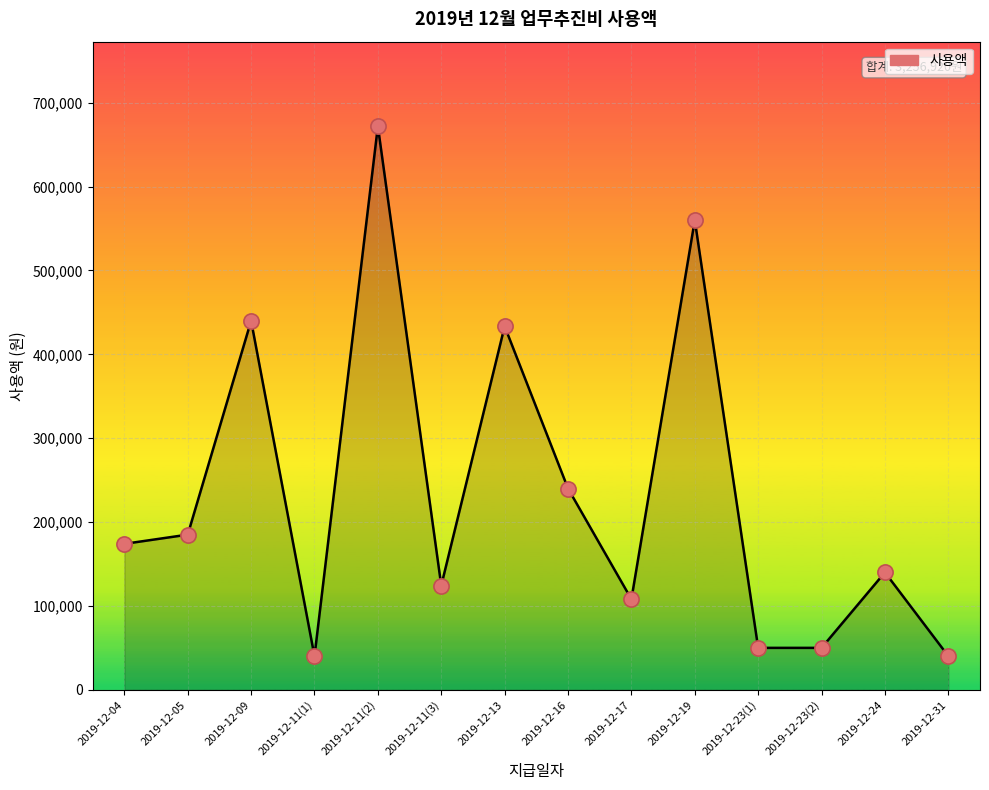

What is the change in value from 2019-12-09 to 2019-12-19?

+120000